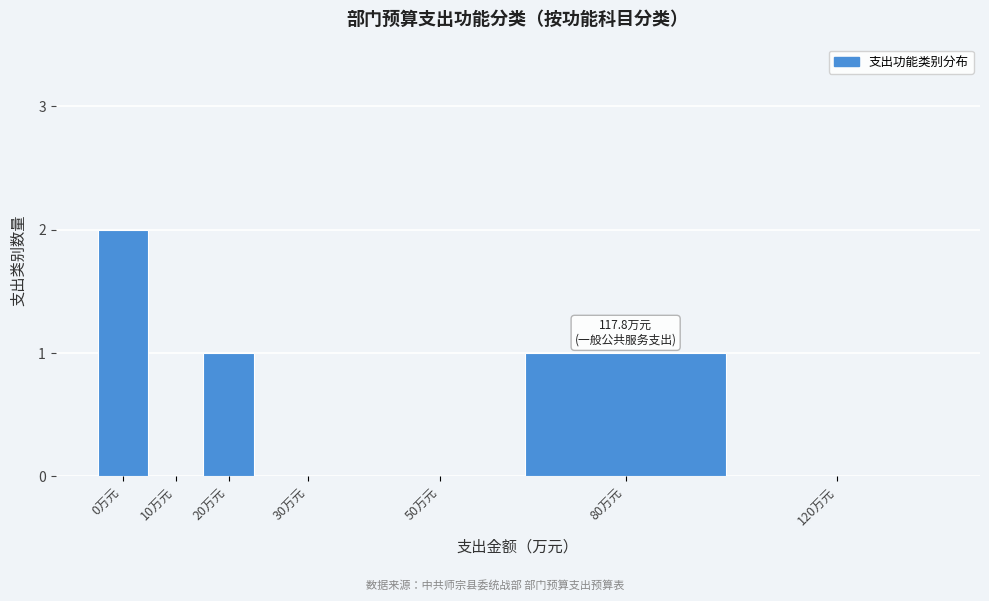

Reading left to right, extract all data points from this chart.

0万元=2	10万元=0	20万元=1	30万元=0	50万元=0	80万元=1	120万元=0